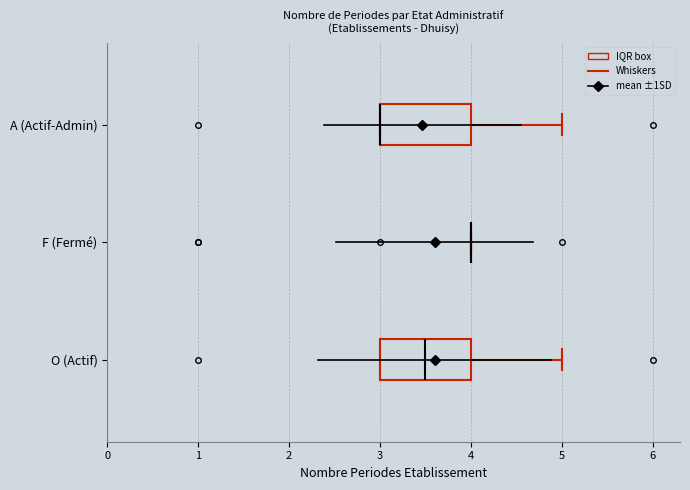

Reading bottom to top, transcribe this box plot: for each box, give where its median line is, the range the box spans, and where its two whiskers end, as read against the x-axis. The values are not printed on the chart, so give them approximately, as read against the axis.

O (Actif): median 3.5, box 3.0 to 4.0, whiskers 3.0 to 5.0
F (Fermé): box collapsed to a line at 4.0, whiskers 4.0 to 4.0
A (Actif-Admin): median 3.0 (drawn on the box's left edge), box 3.0 to 4.0, whiskers 3.0 to 5.0